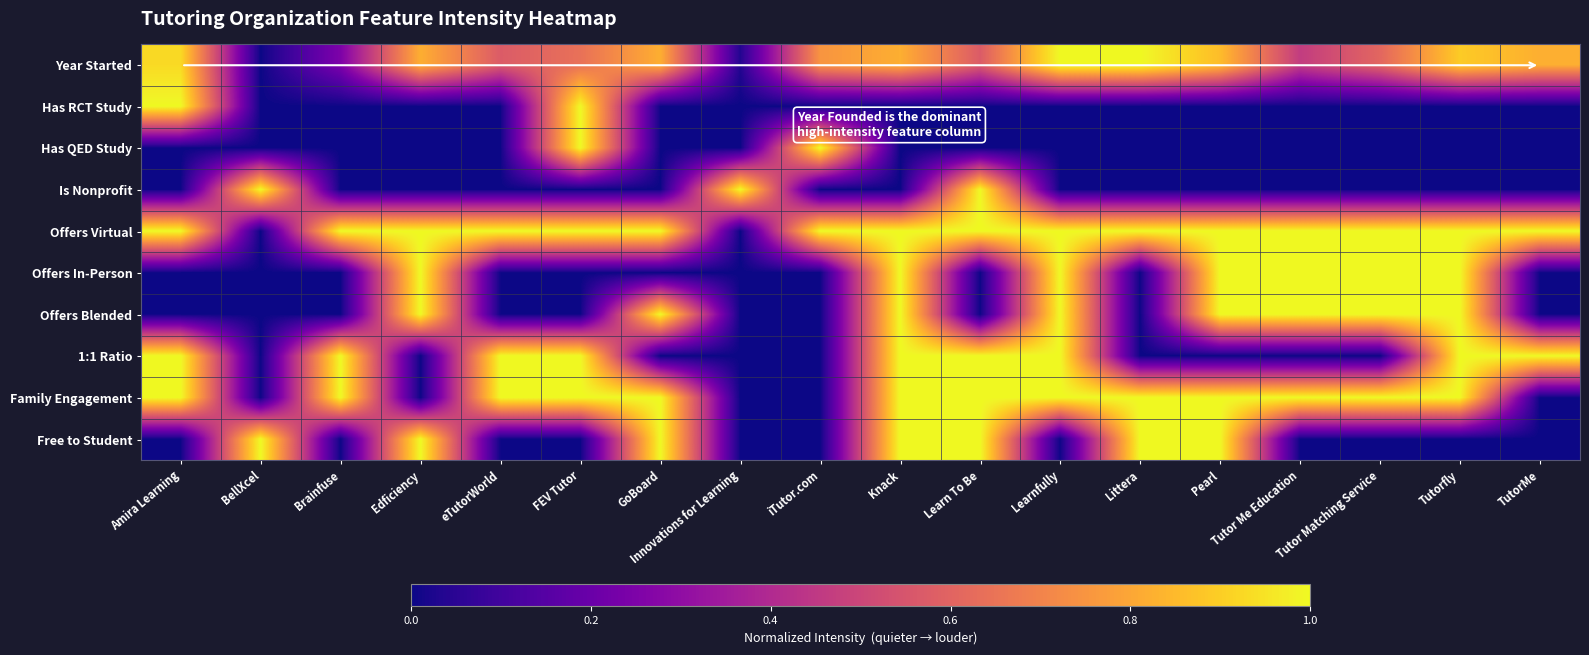

Between FEV Tutor and Innovations for Learning, which series saw the biggest shift?

Has RCT Study